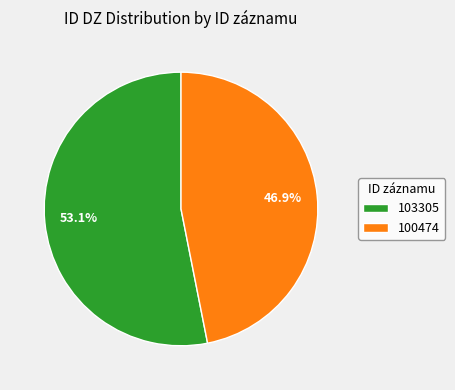

Between 100474 and 103305, which is larger?

103305